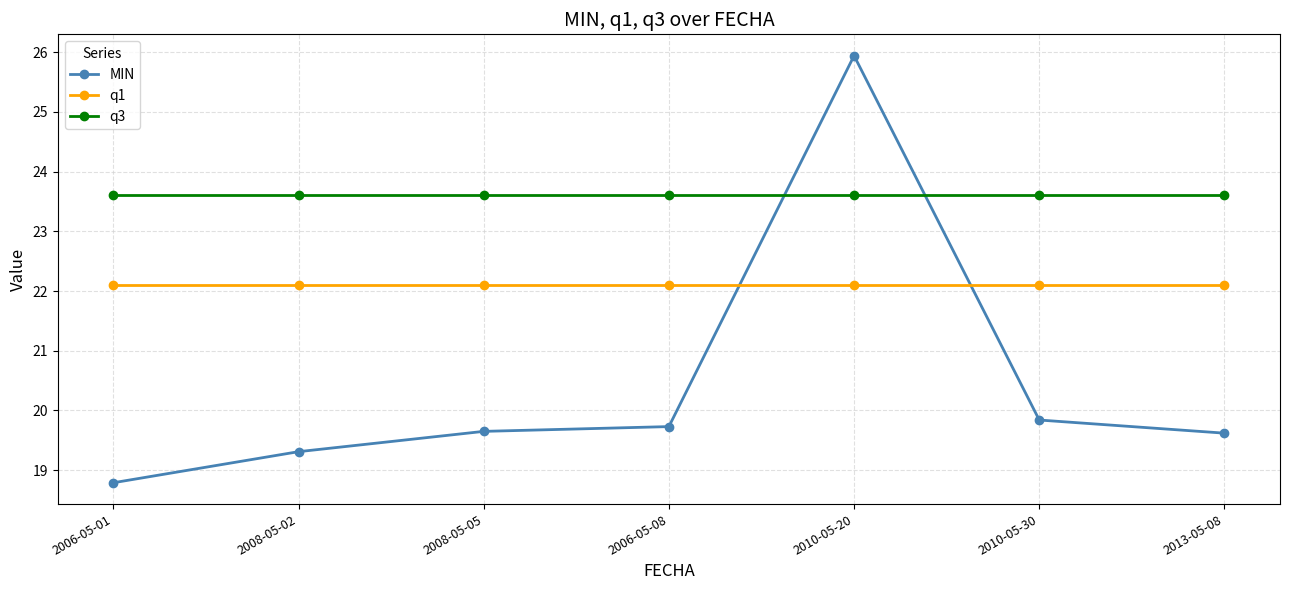

What is the difference between the highest and lowest values at 2008-05-02?

4.3